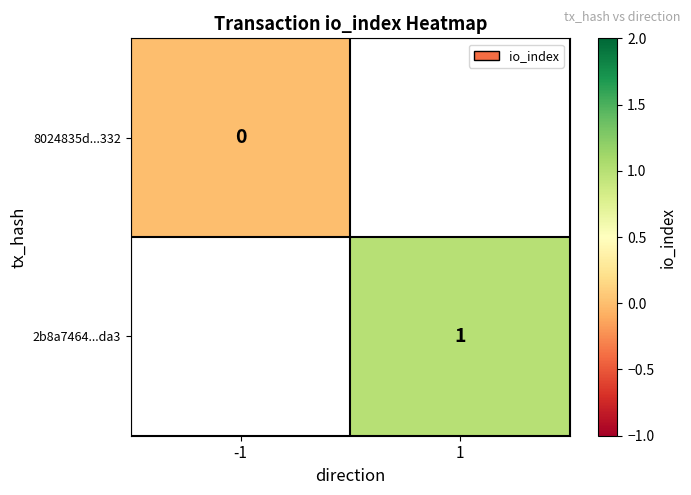

What value does the 2b8a7464...da3 series have at 1?

1.0